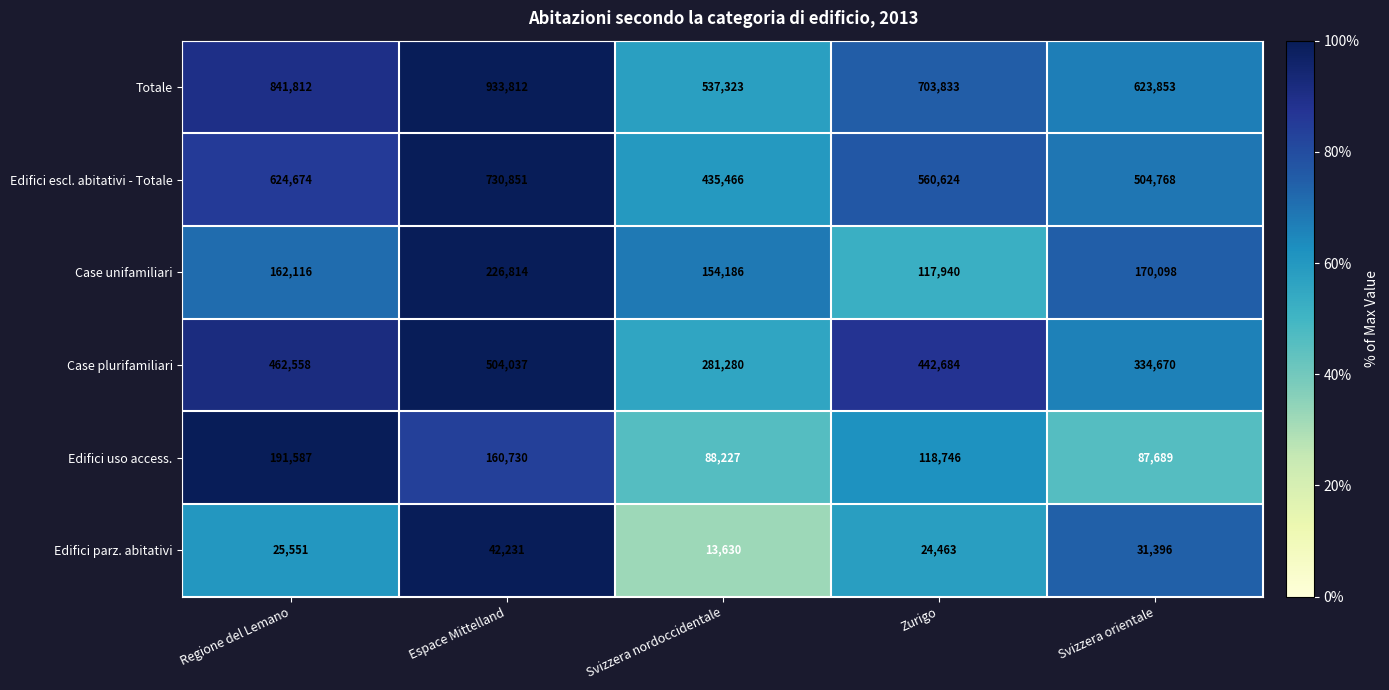

Rank the series by their maximum value, from lowest to highest.

Edifici parz. abitativi, Edifici uso access., Case unifamiliari, Case plurifamiliari, Edifici escl. abitativi - Totale, Totale